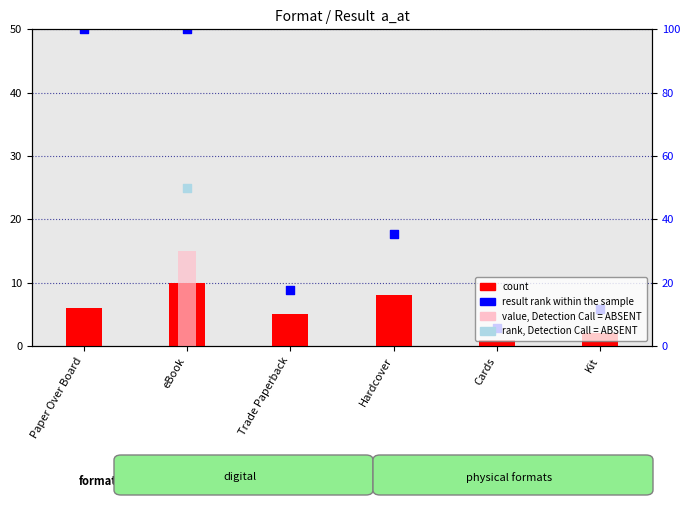

Which series reaches the maximum Y coordinate?

result rank within the sample